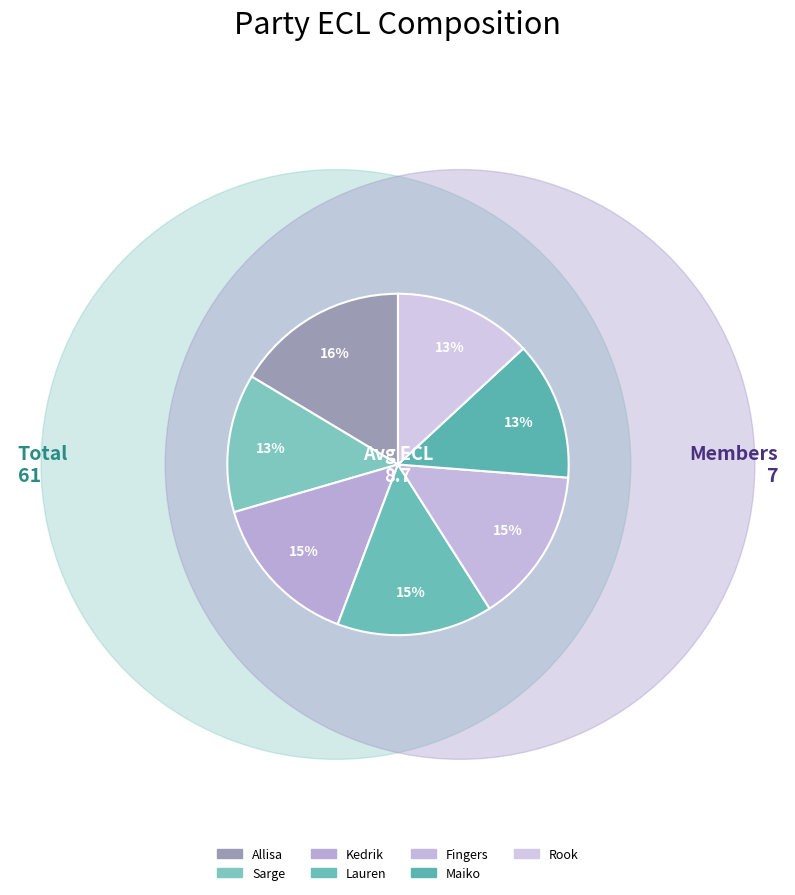

Rank the categories by value from highest to lowest.

Allisa, Kedrik, Lauren, Fingers, Sarge, Maiko, Rook